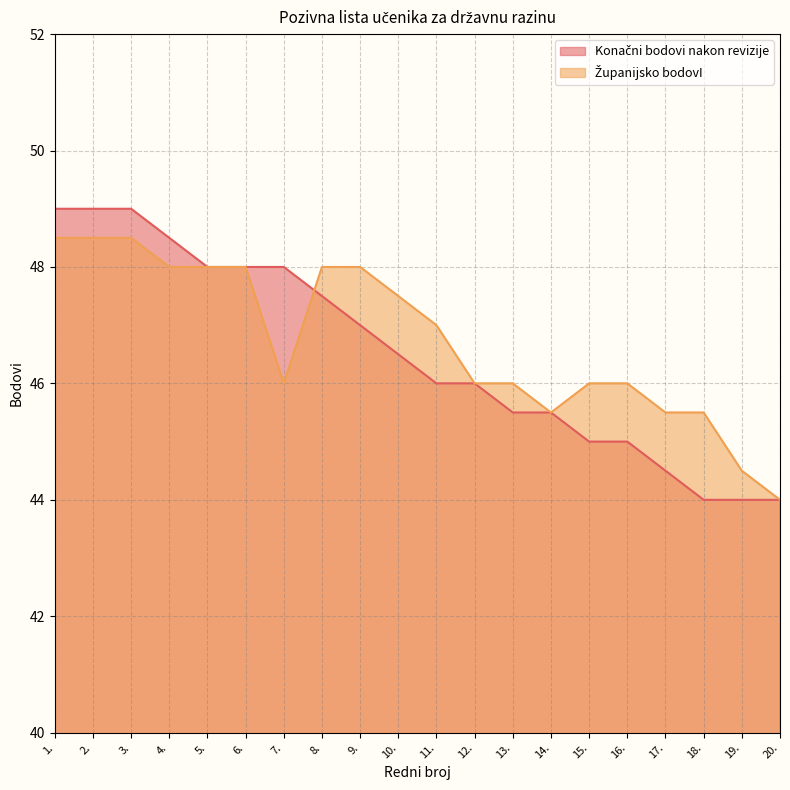

What is the difference between the second highest and minimum values in the Konačni bodovi nakon revizije series?

5.0